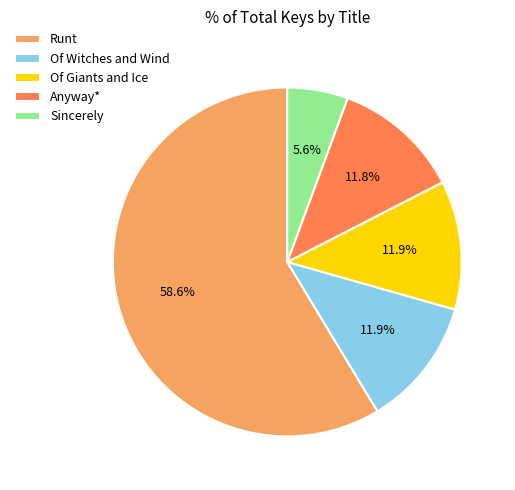

To the nearest percent, what is the combined percentage of Anyway* and Of Giants and Ice?

24%